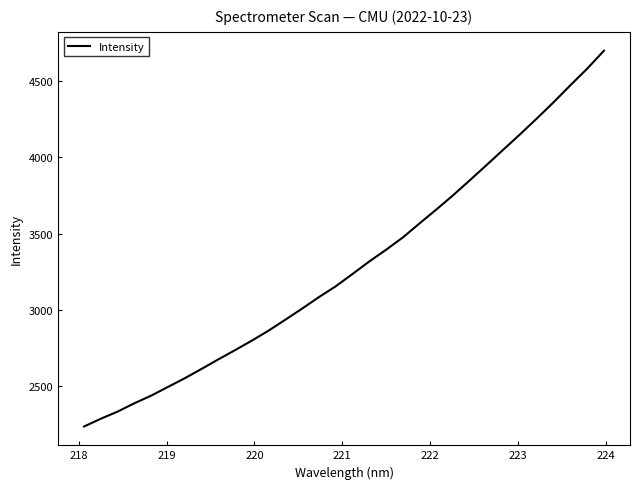

What is the difference between the maximum and minimum values?

2458.9